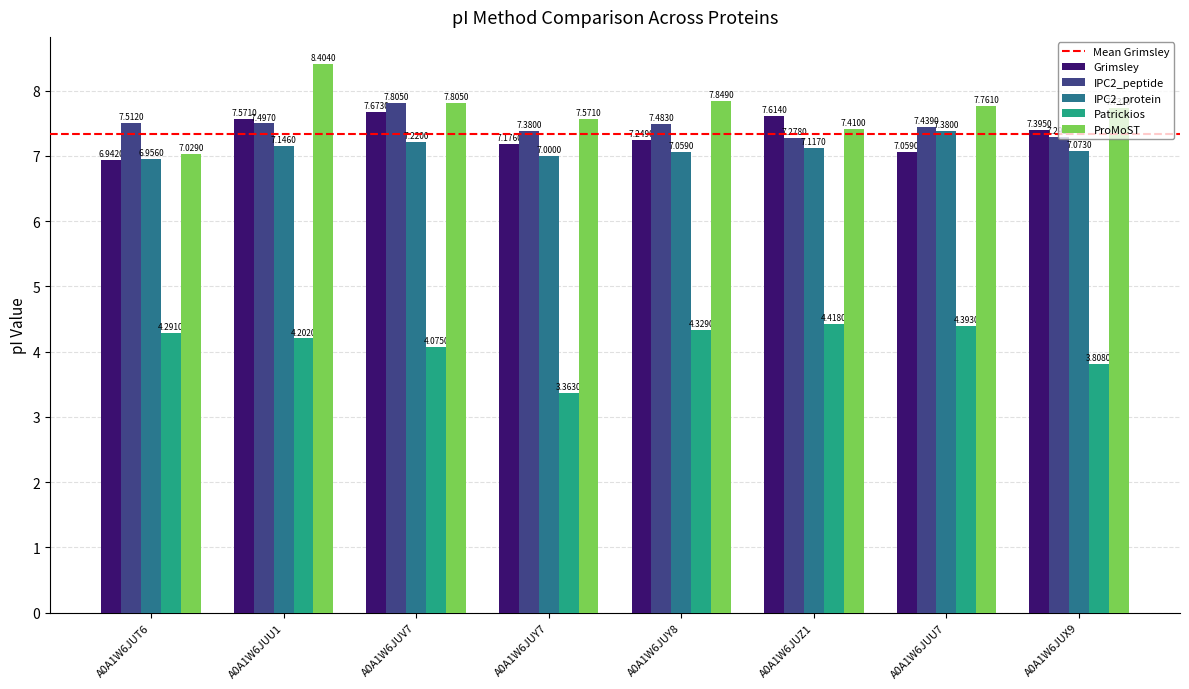

What is the label of the 3rd bar from the left?

A0A1W6JUV7